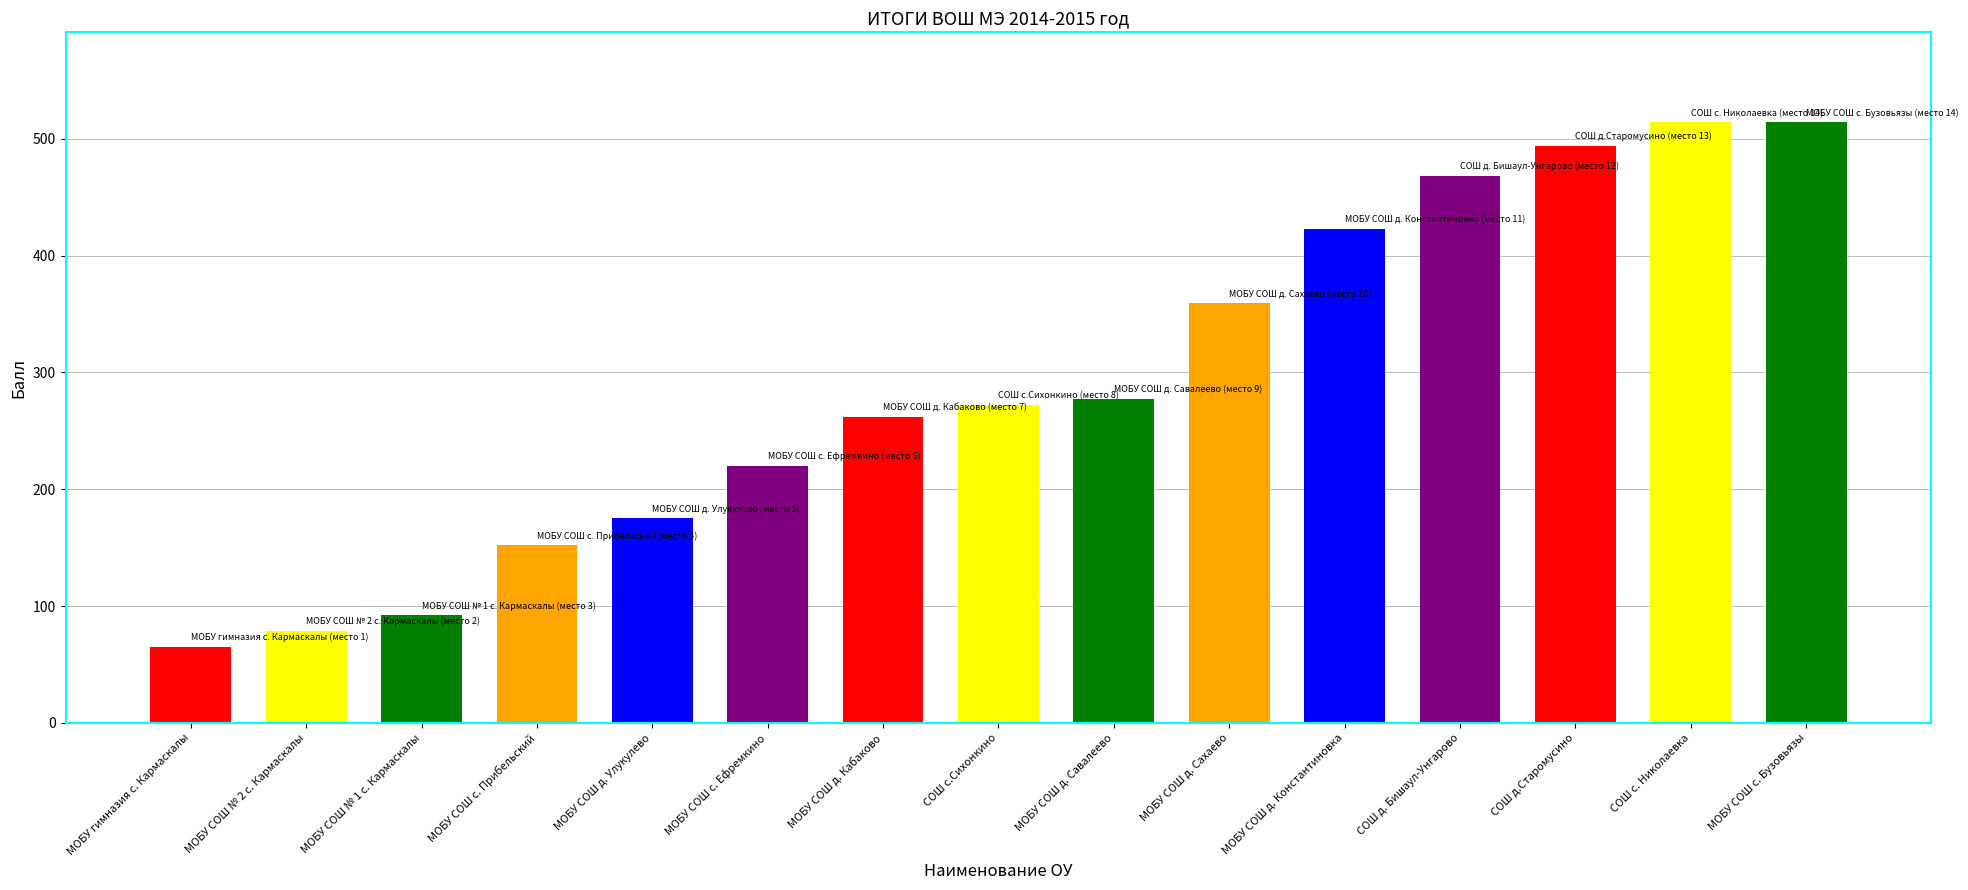

Reading left to right, what are all the values shown in this chart?

65	79	92	152	175	220	262	272	277	359	423	468	494	514	514